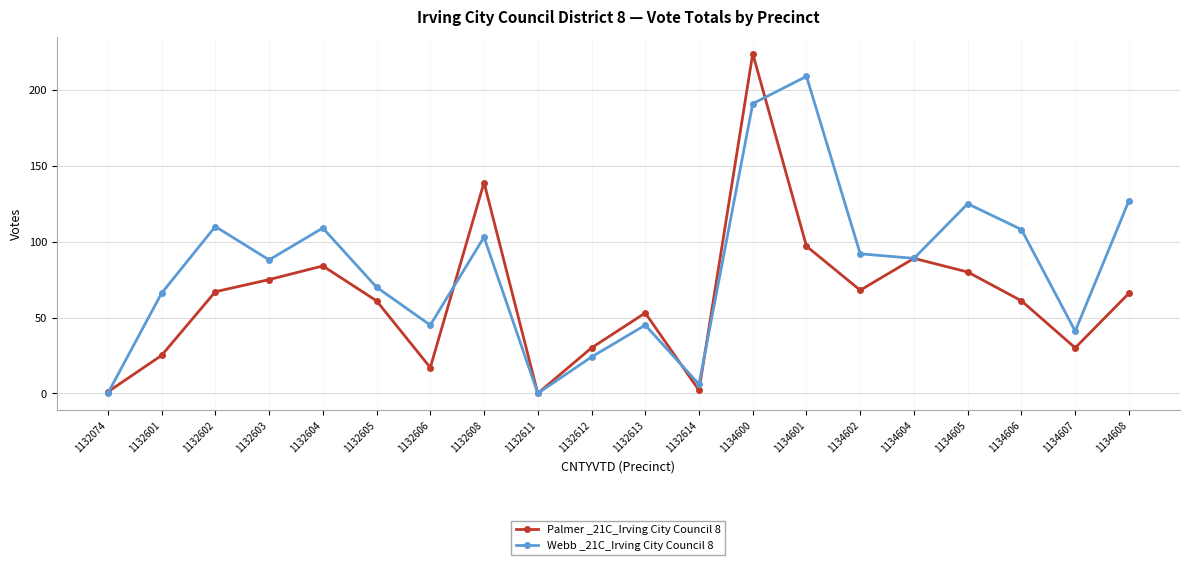

Reading right to left, list all the values displayed in this chart.

Palmer _21C_Irving City Council 8: 1134608=66	1134607=30	1134606=61	1134605=80	1134604=89	1134602=68	1134601=97	1134600=224	1132614=2	1132613=53	1132612=30	1132611=0	1132608=139	1132606=17	1132605=61	1132604=84	1132603=75	1132602=67	1132601=25	1132074=1
Webb _21C_Irving City Council 8: 1134608=127	1134607=41	1134606=108	1134605=125	1134604=89	1134602=92	1134601=209	1134600=191	1132614=6	1132613=45	1132612=24	1132611=0	1132608=103	1132606=45	1132605=70	1132604=109	1132603=88	1132602=110	1132601=66	1132074=0